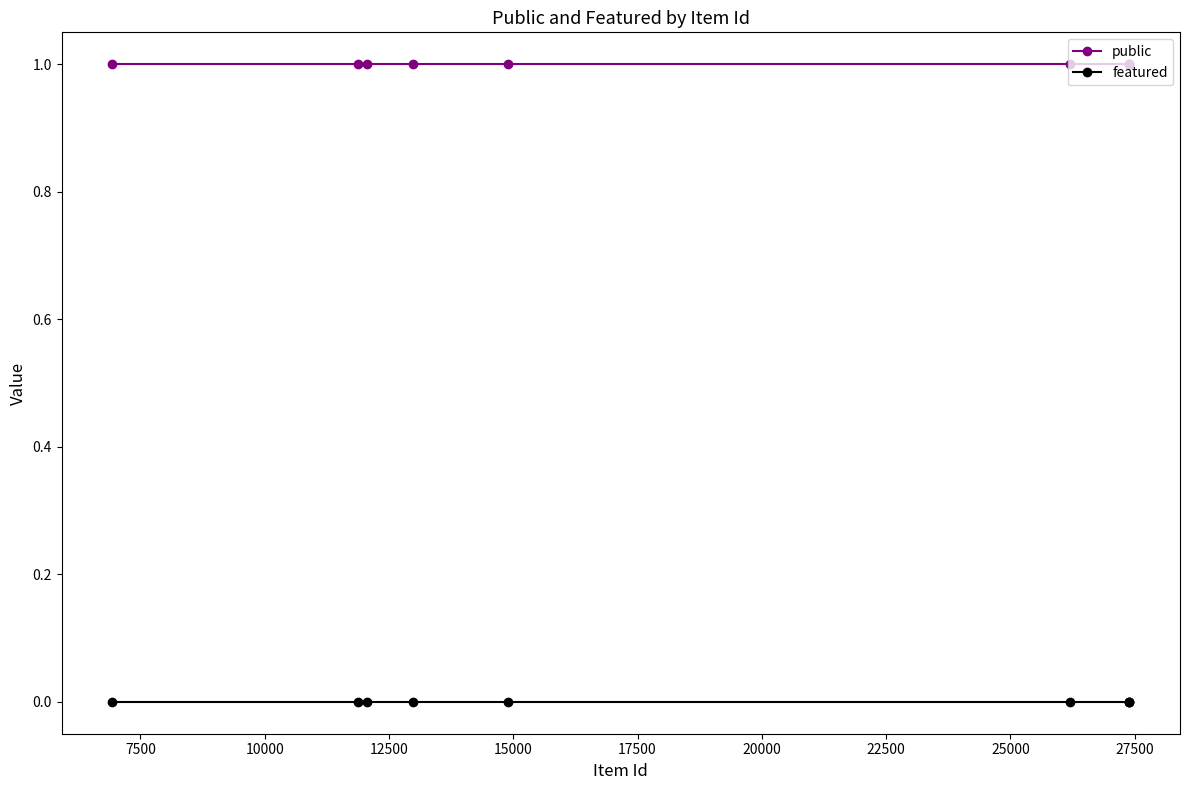

Which series has the largest total across all categories?

public